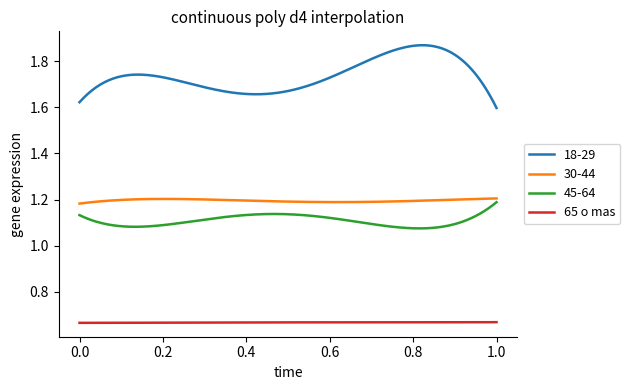

What is the difference between the maximum and minimum values in the 18-29 series?

0.3